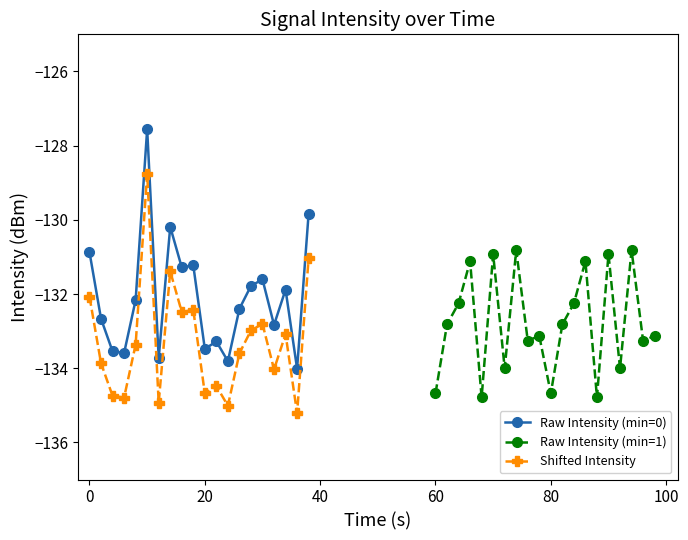

True or false: Raw Intensity (min=0) has more than 0 points higher than both neighbors.

True